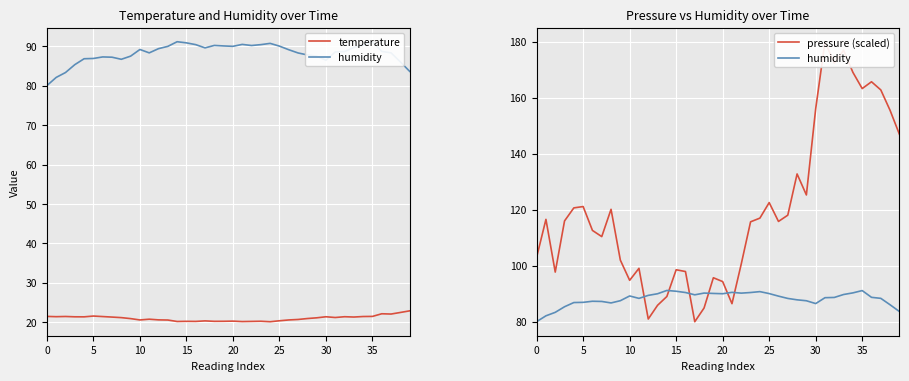

True or false: humidity has a value of 88.7 at 32.

True